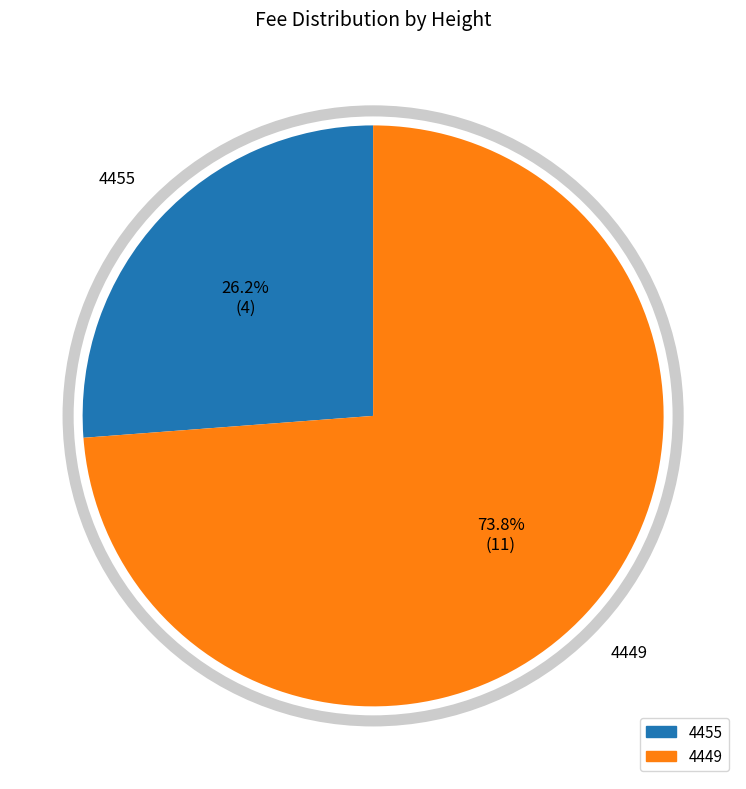

What is the total percentage of 4455 and 4449?

100.0%